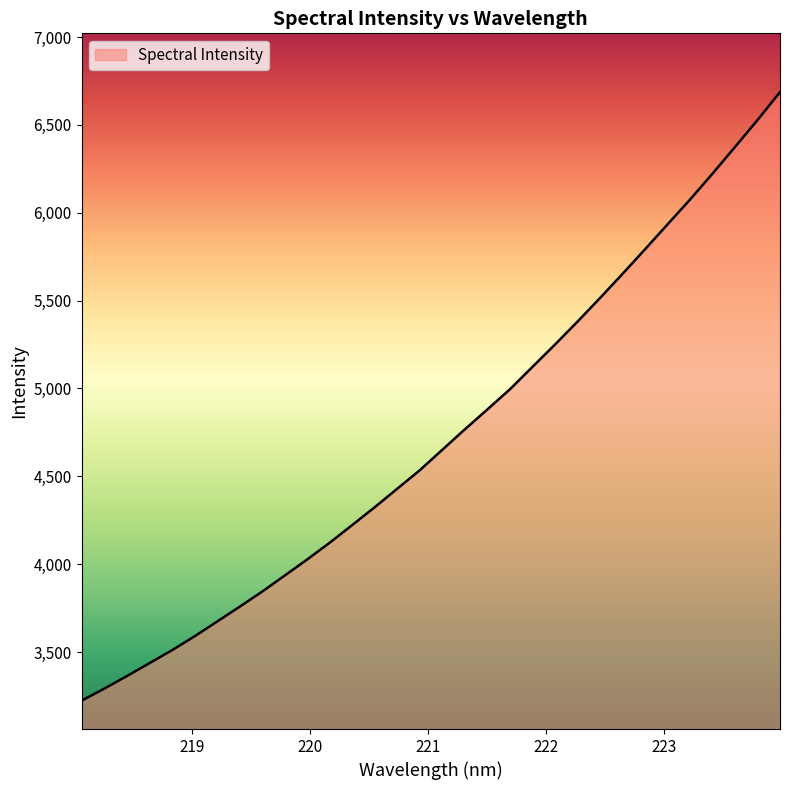

What is the difference between the maximum and minimum values?

3463.2